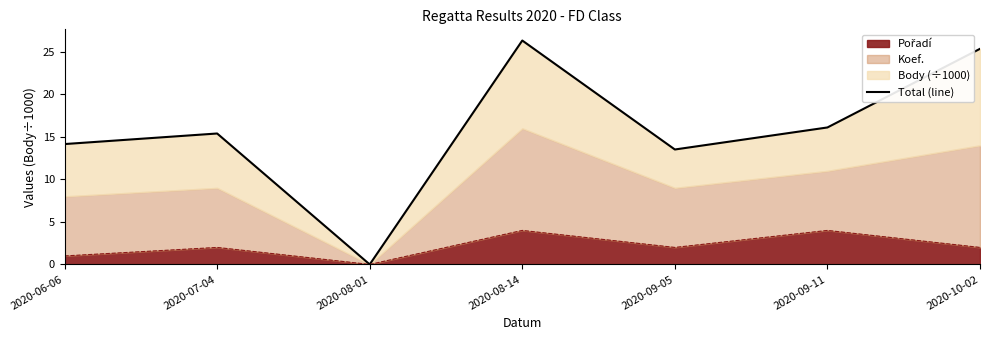

What is the sum of all values?

110.9